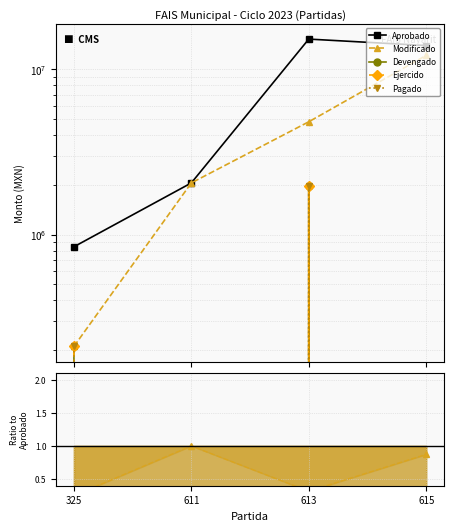

Is it true that Pagado equals -1255805.0 at 611?

False